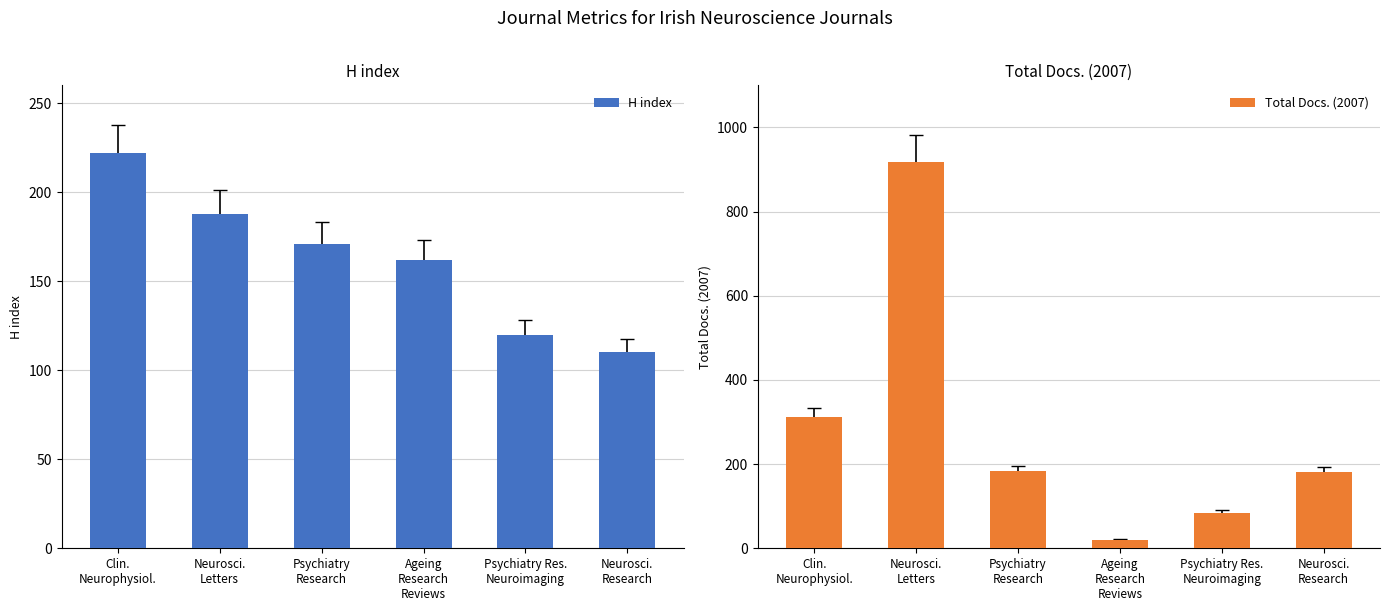

What are all the series names shown in the legend?

H index, Total Docs. (2007)